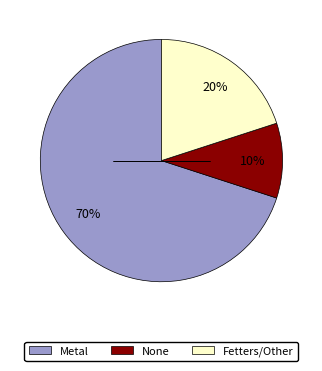

Which slice represents more than half of the pie?

Metal